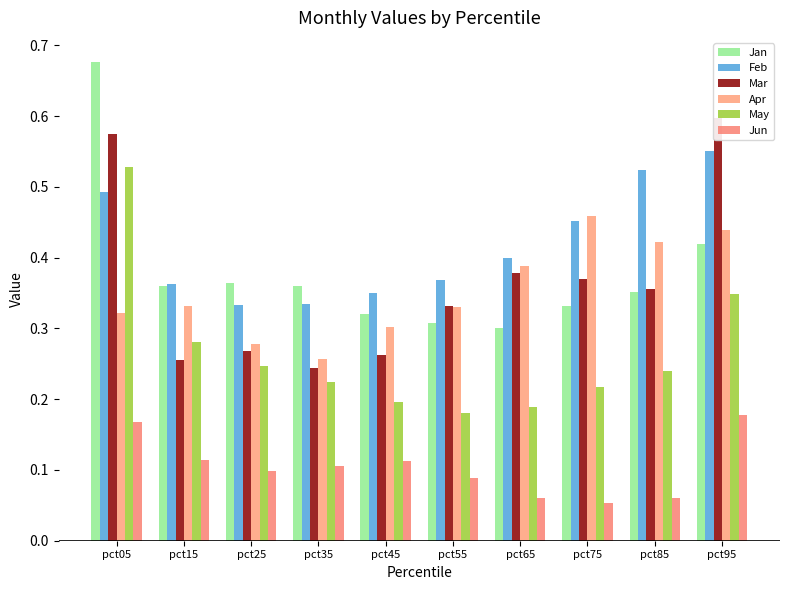

The Feb series shows 0.8 at pct95. True or false?

False